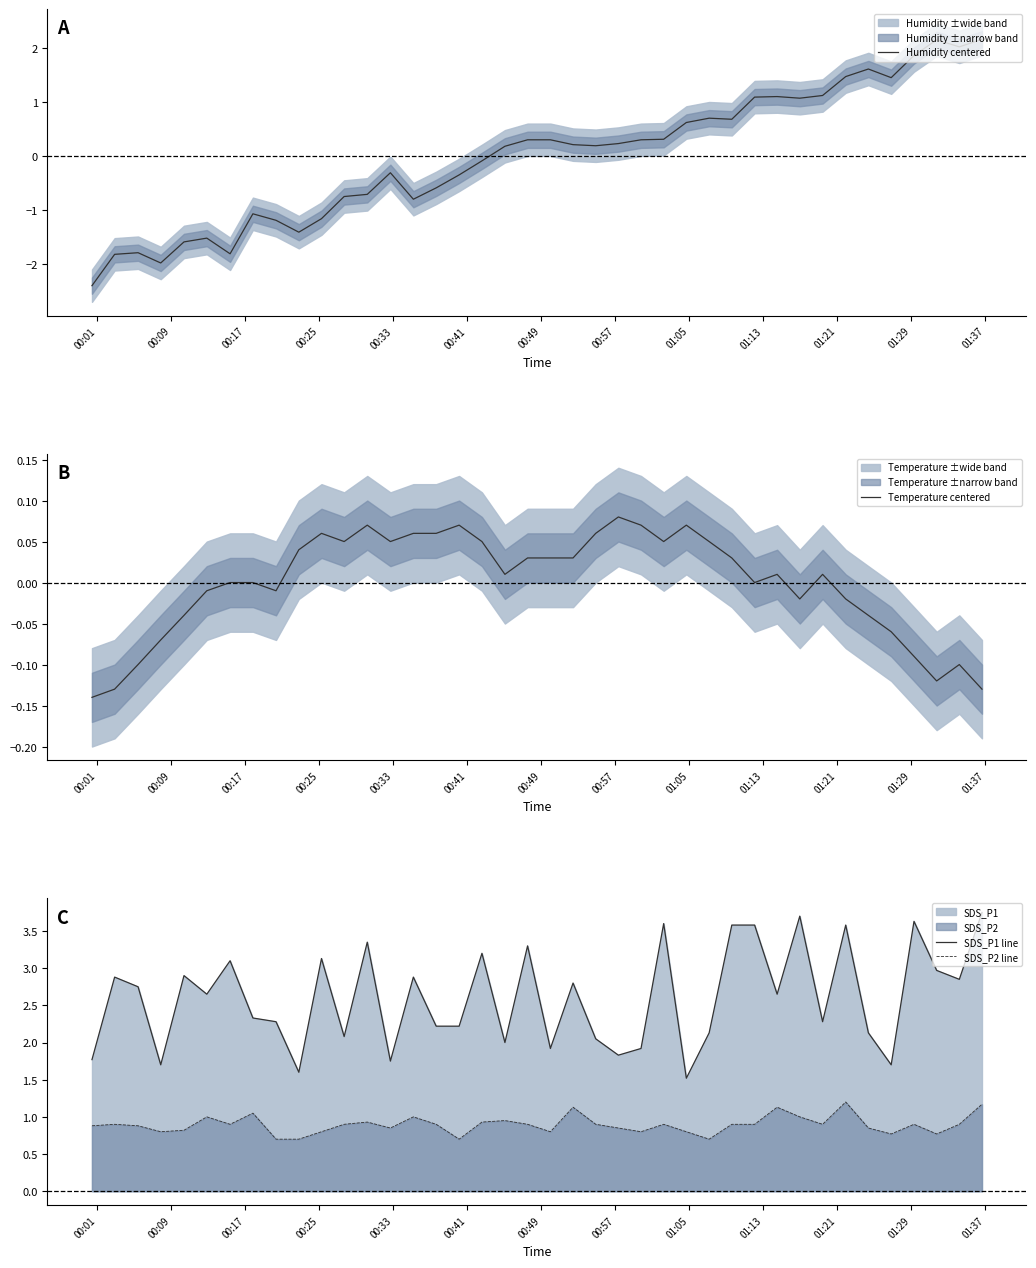

What is the minimum value for Humidity centered?

-2.4